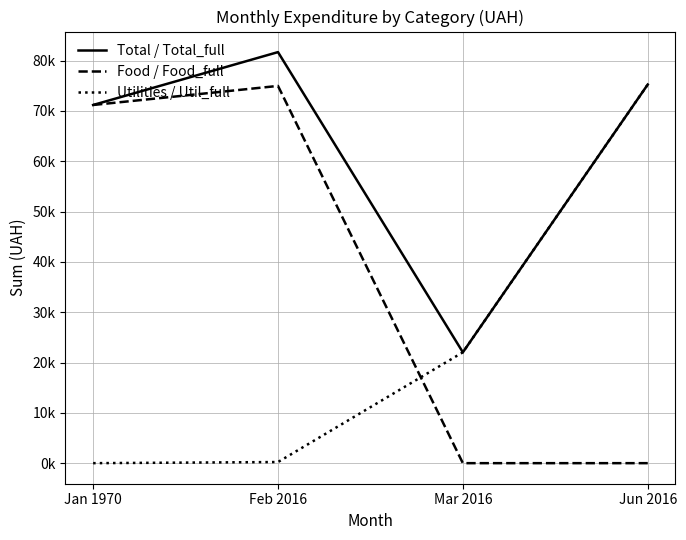

Which category has the lowest value in the Total / Total_full series?

Mar 2016